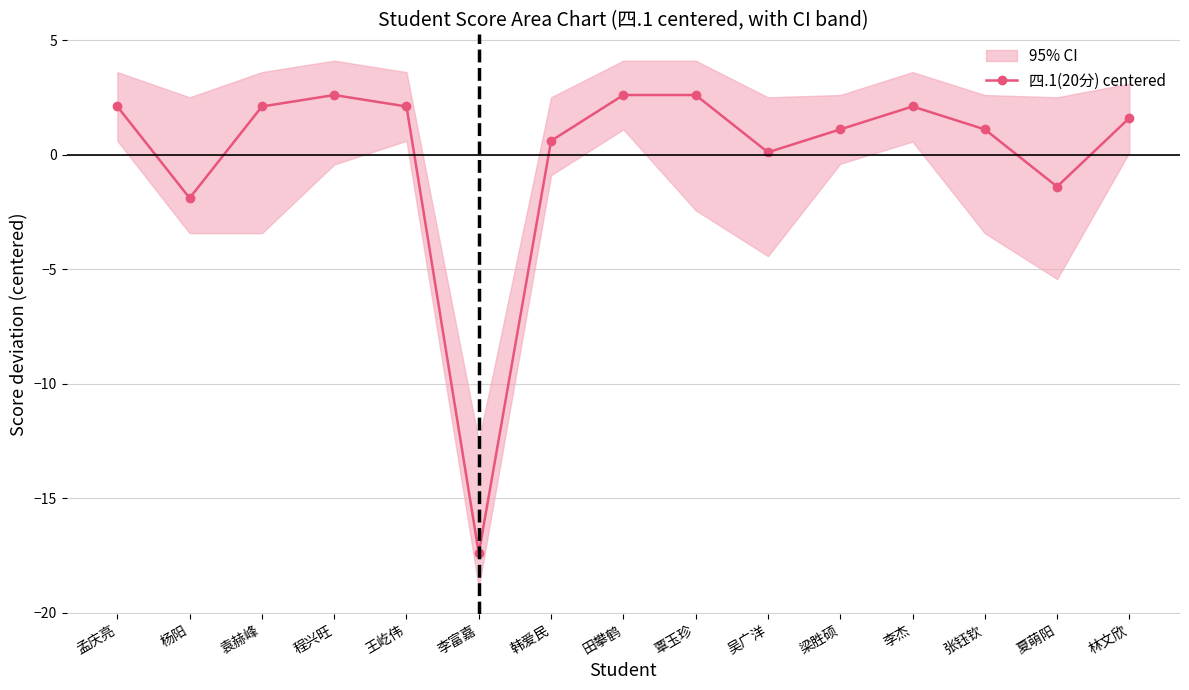

How many lines are shown in the chart?

1